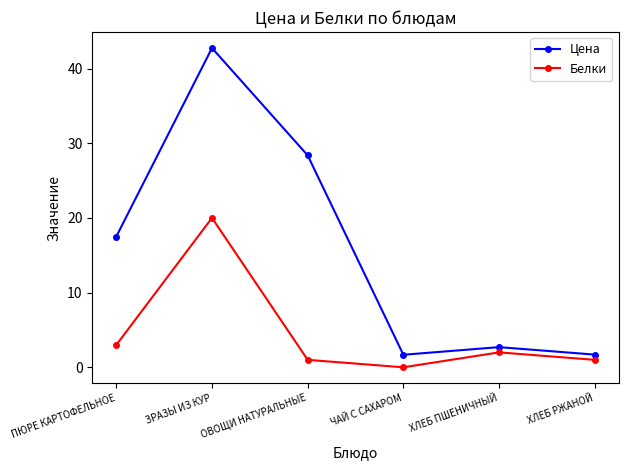

What are all the series names shown in the legend?

Цена, Белки